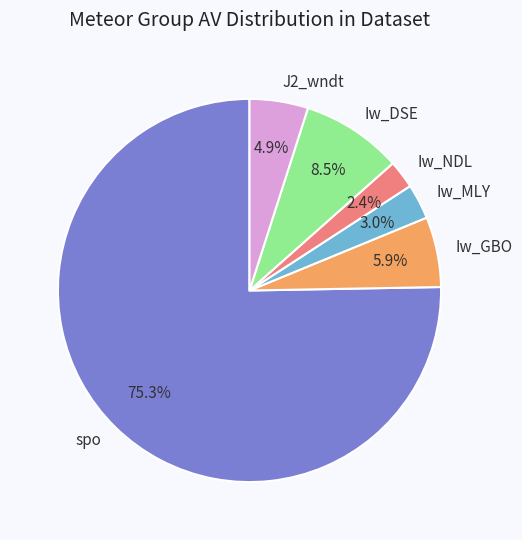

Do Iw_MLY and J2_wndt together represent more than half of the pie?

No